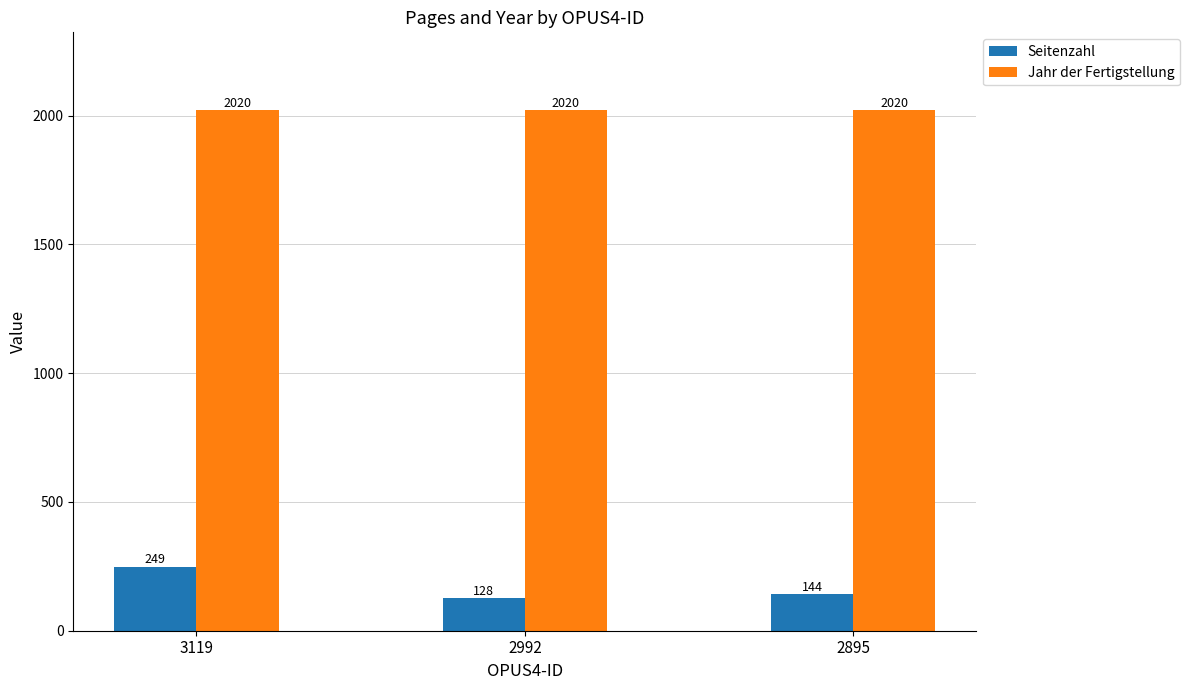

What is the sum of the Jahr der Fertigstellung values at 3119 and 2992?

4040